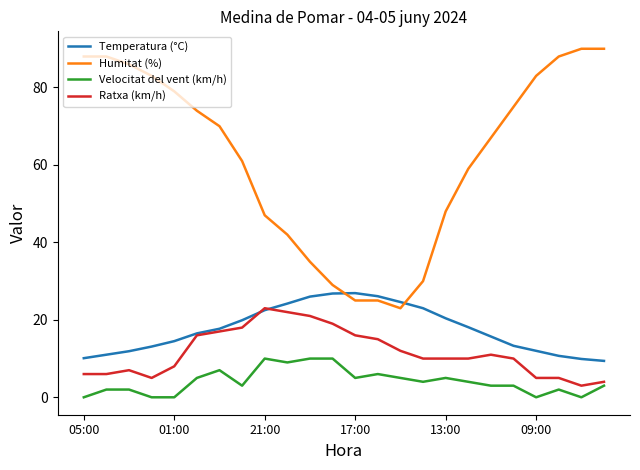

True or false: Humitat (%) and Ratxa (km/h) intersect in this chart.

False